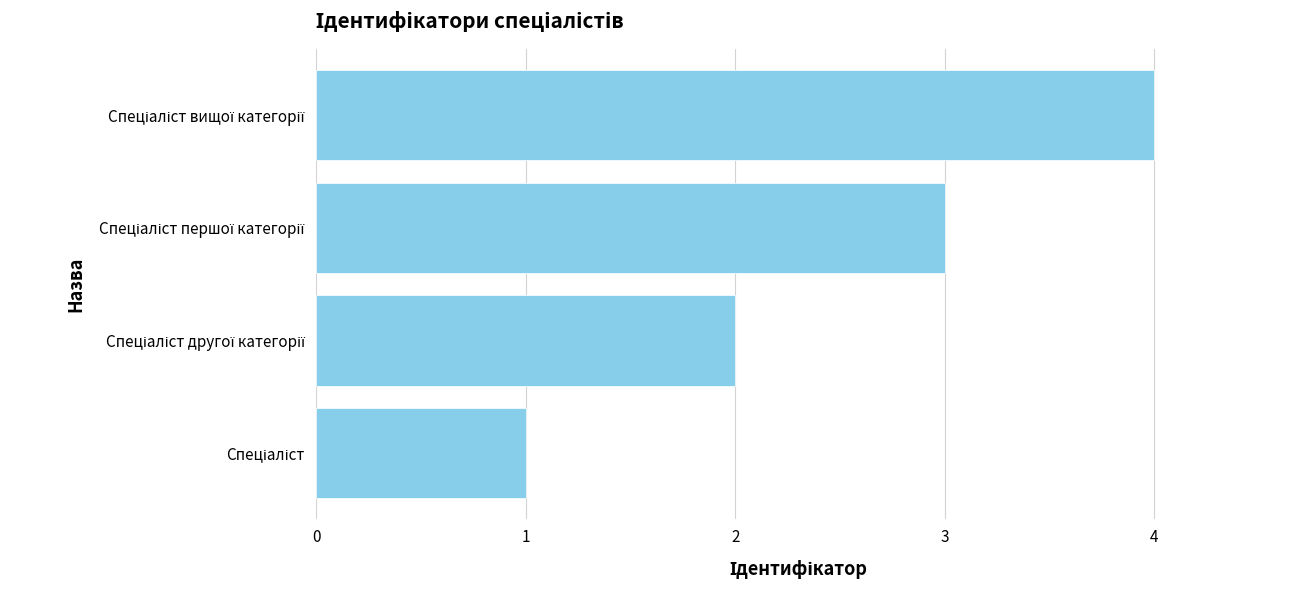

What is the greatest value displayed?

4